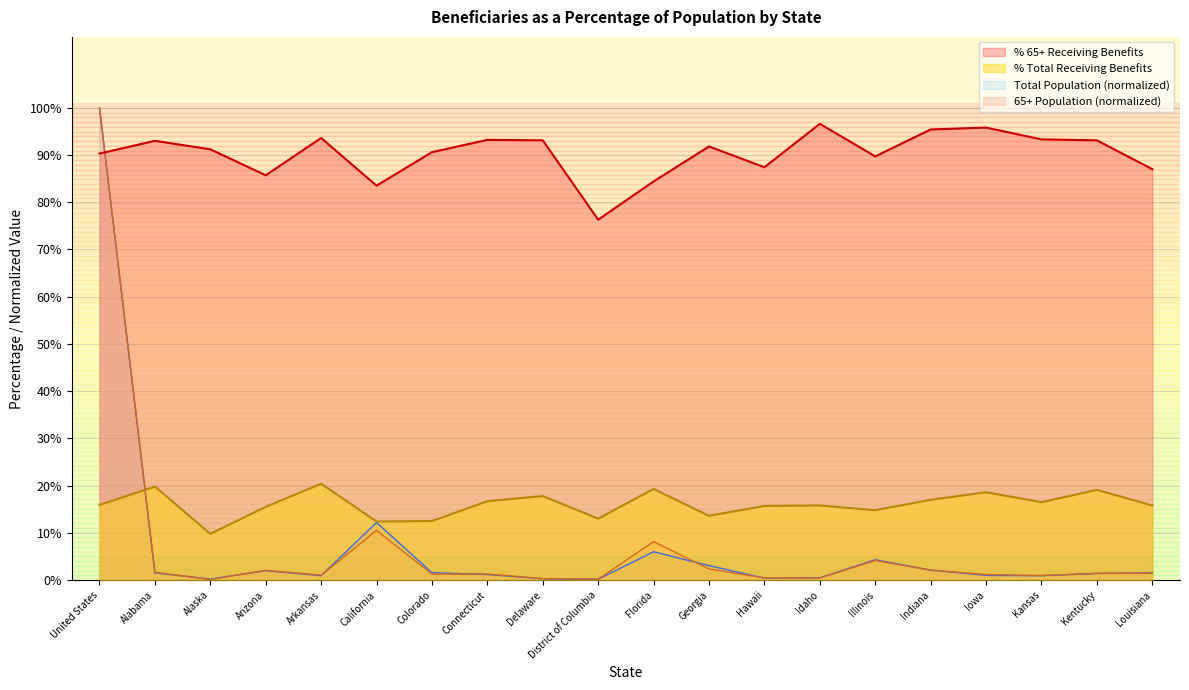

How many times do Population 65+ (thousands) and Total Population (thousands) cross each other?

11